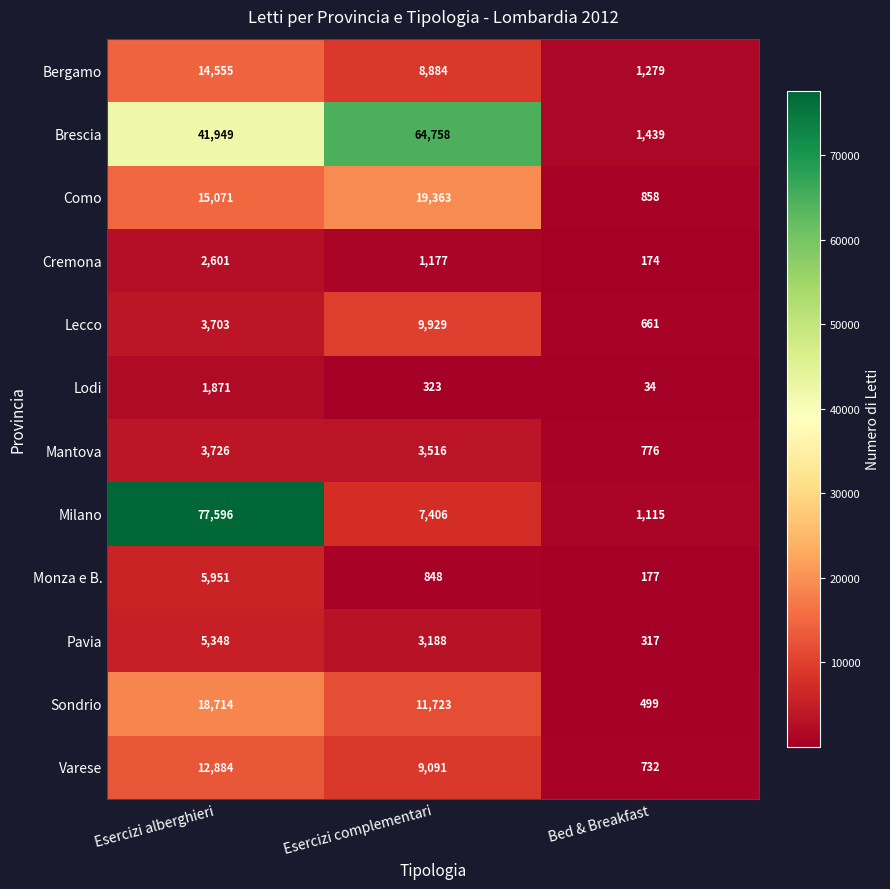

Between Esercizi alberghieri and Esercizi complementari, which series saw the biggest shift?

Milano